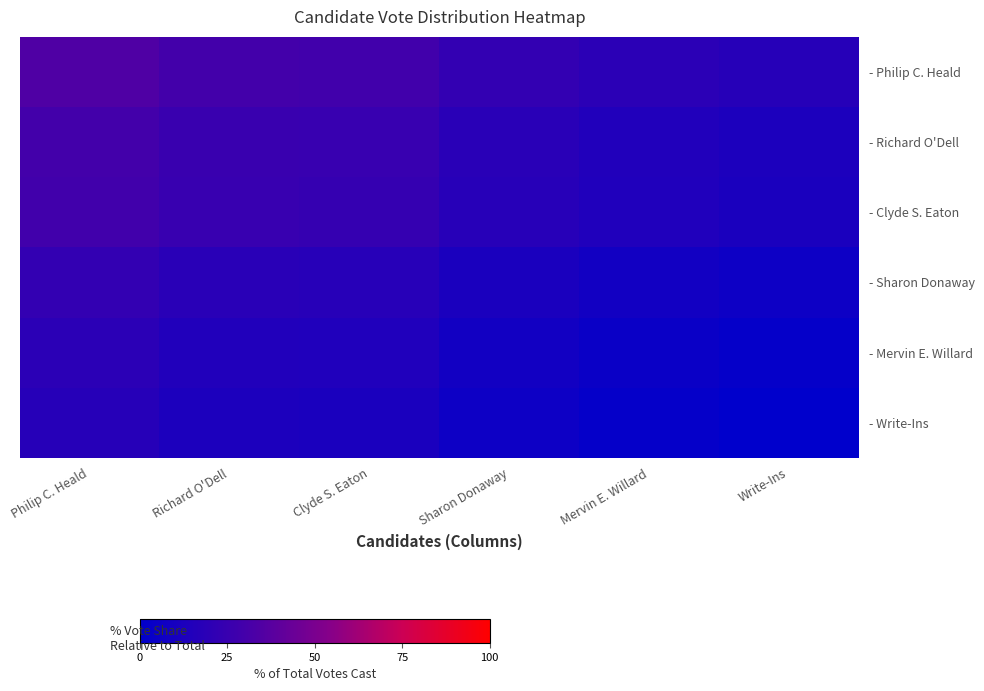

Which series has the widest spread of values?

- Philip C. Heald